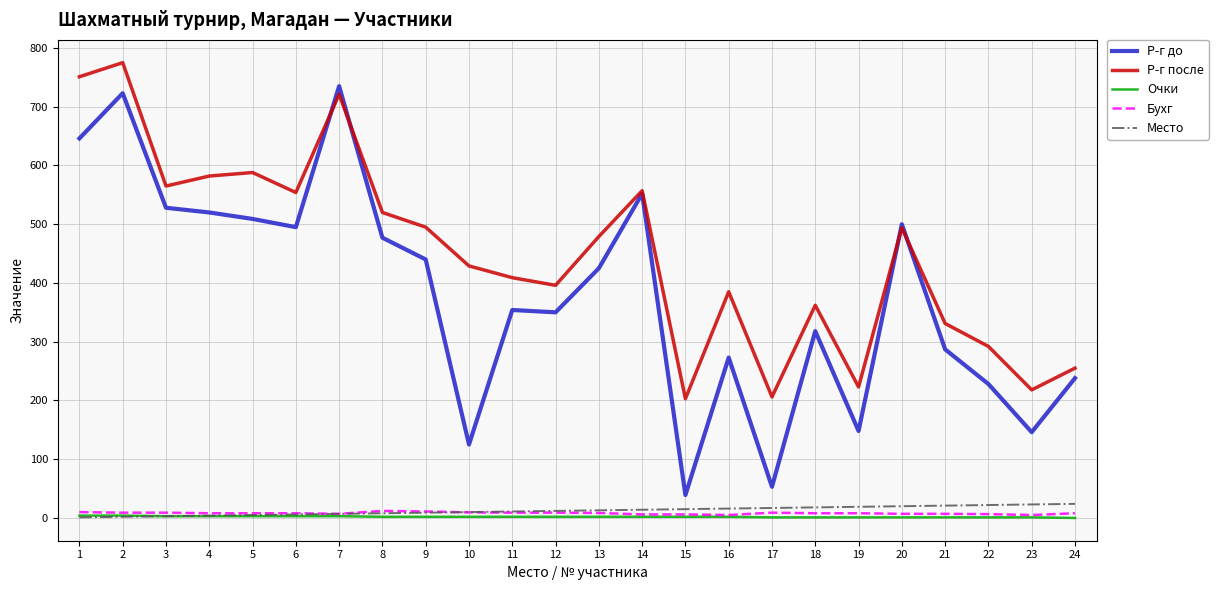

Which series has the largest total across all categories?

Р-г после